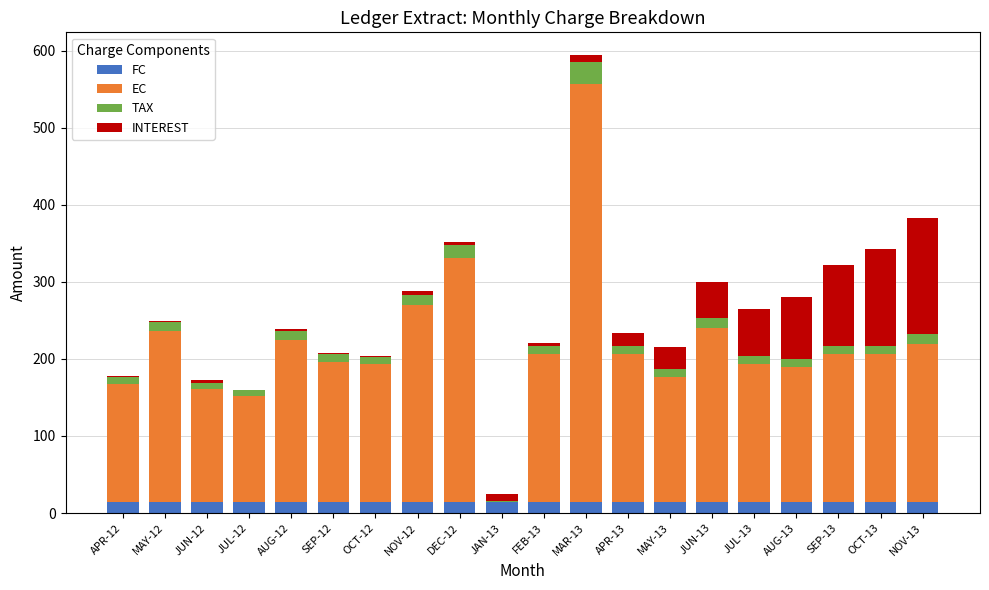

What are all the series names shown in the legend?

FC, EC, TAX, INTEREST